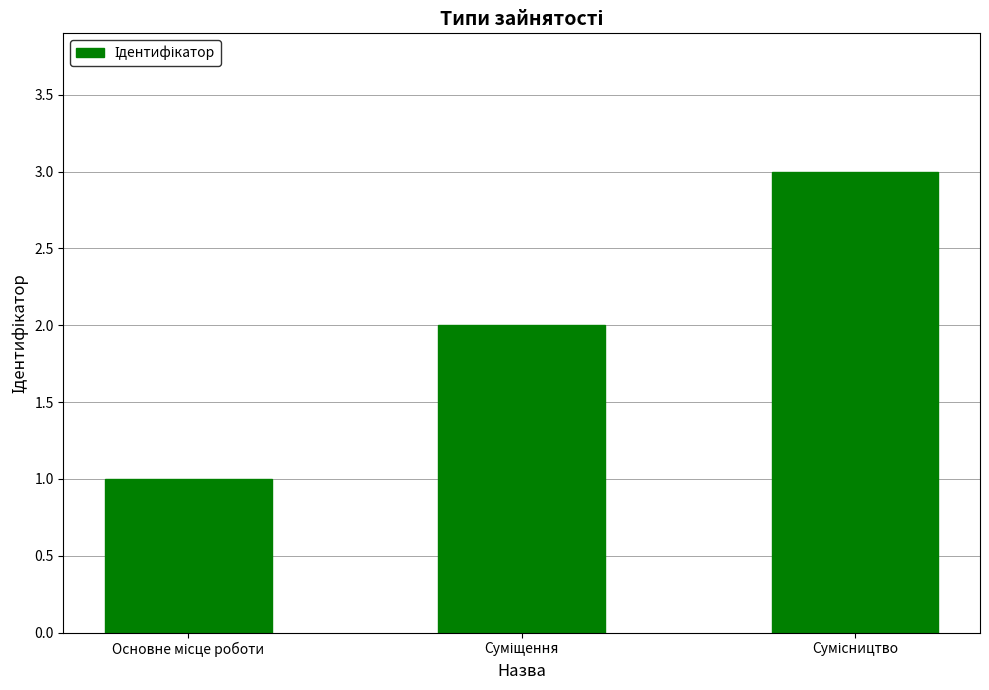

What is the greatest value displayed?

3